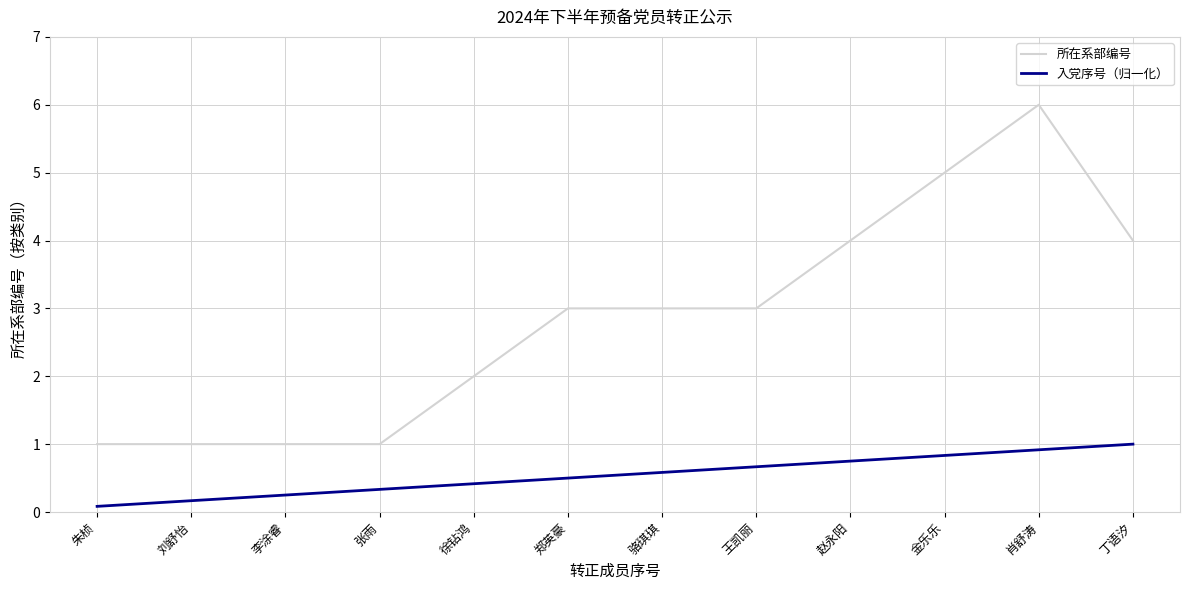

True or false: 所在系部编号 and 入党序号（归一化） intersect in this chart.

False